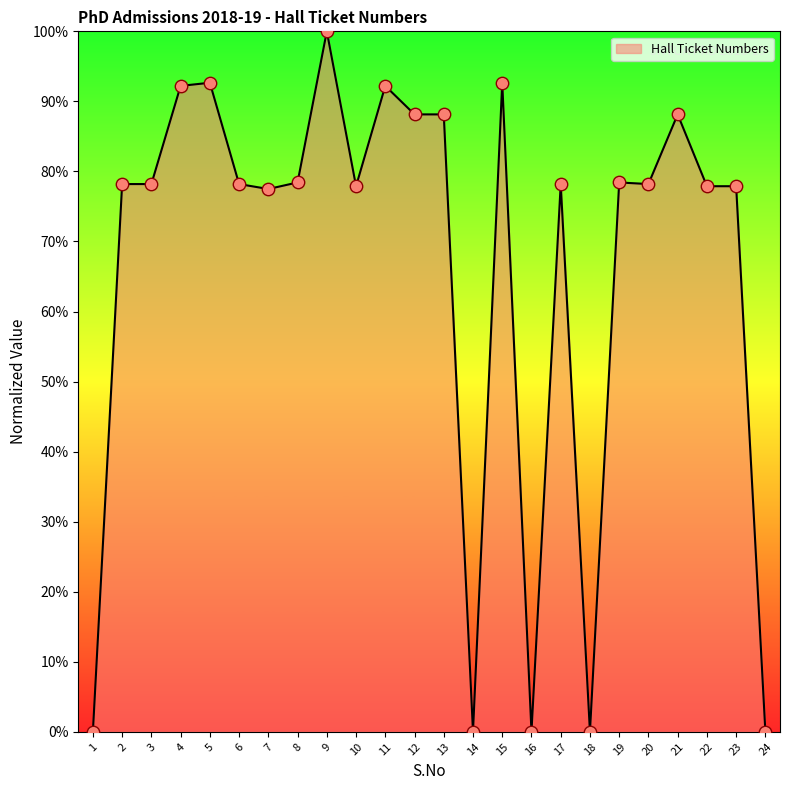

Approximately how many times larger is the value at 13 compared to 4?

1.0